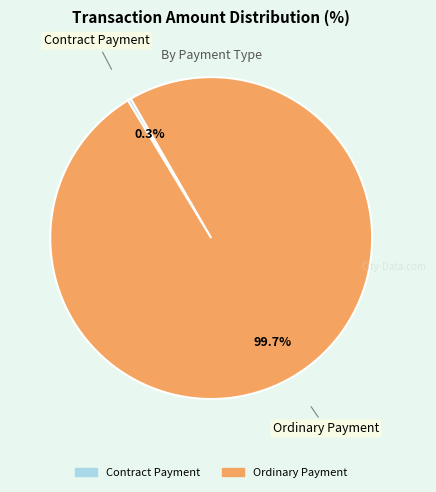

How many slices are in this pie chart?

2